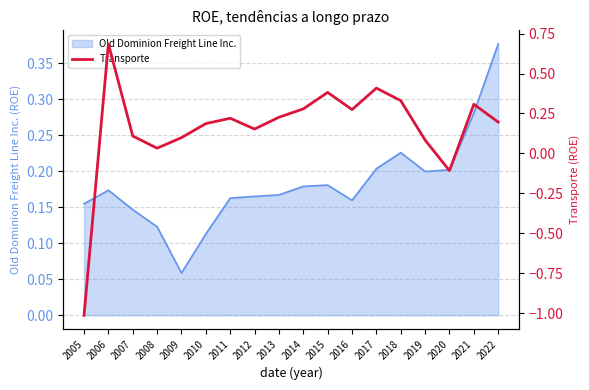

Where is the first local maximum?

2006